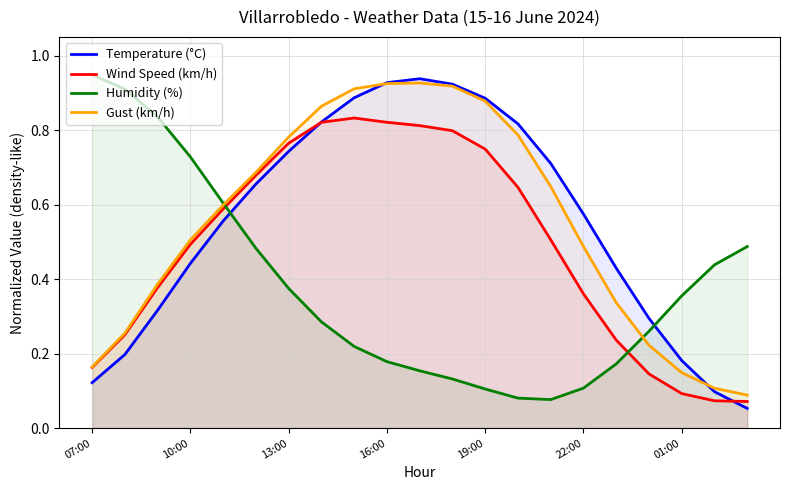

After their last crossing, which series has the higher values: Wind Speed (km/h) or Humidity (%)?

Humidity (%)